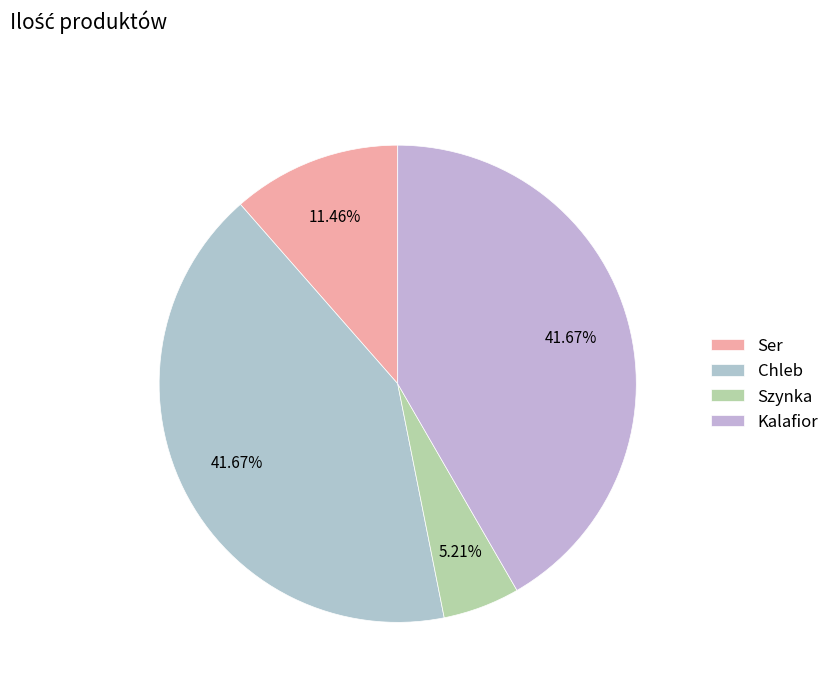

What portion of the pie excludes Ser?

88.5%